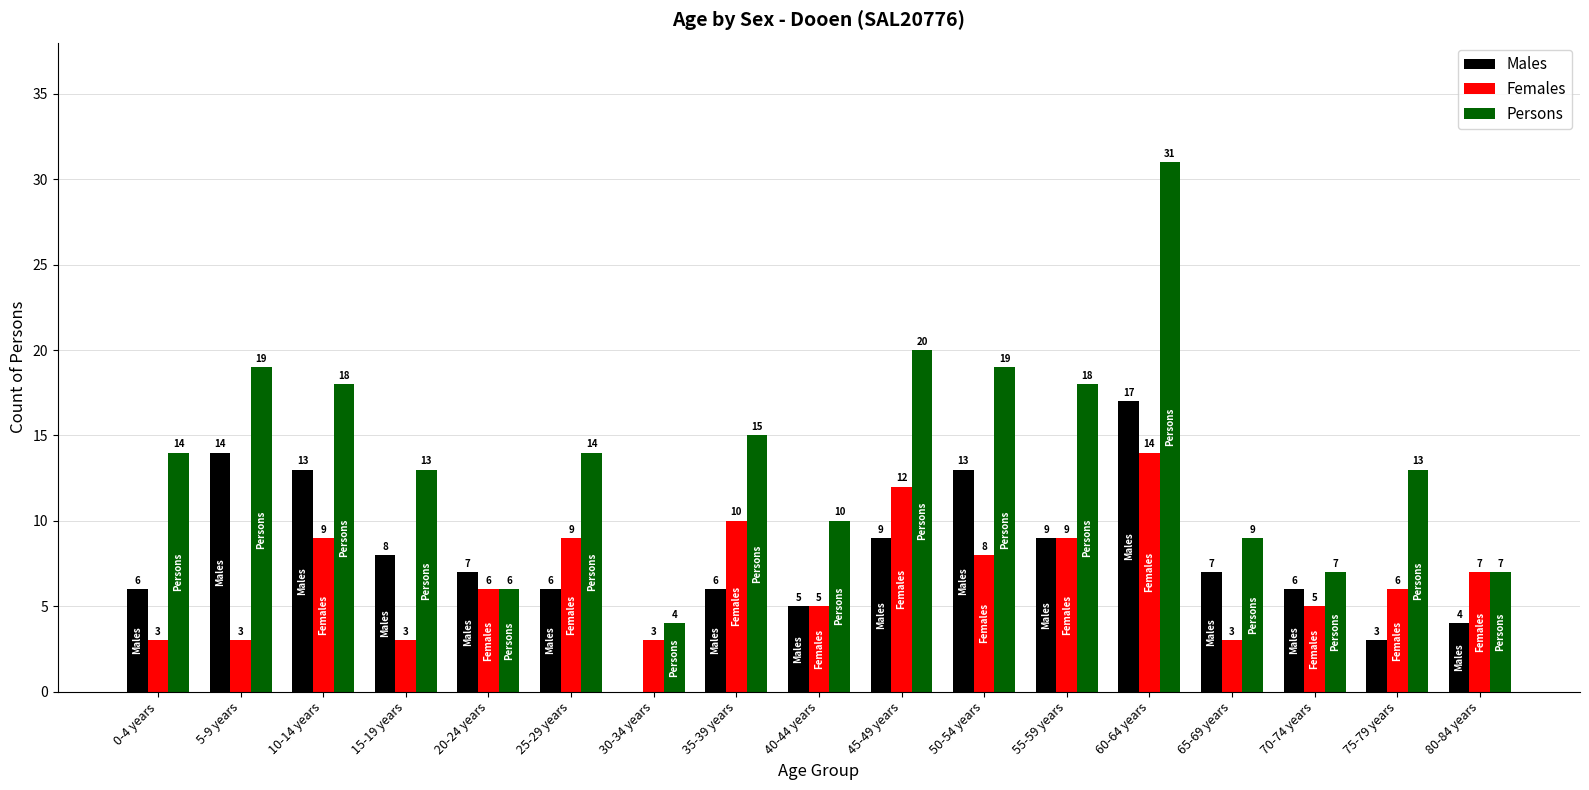

How many positive values does the Males series have?

16